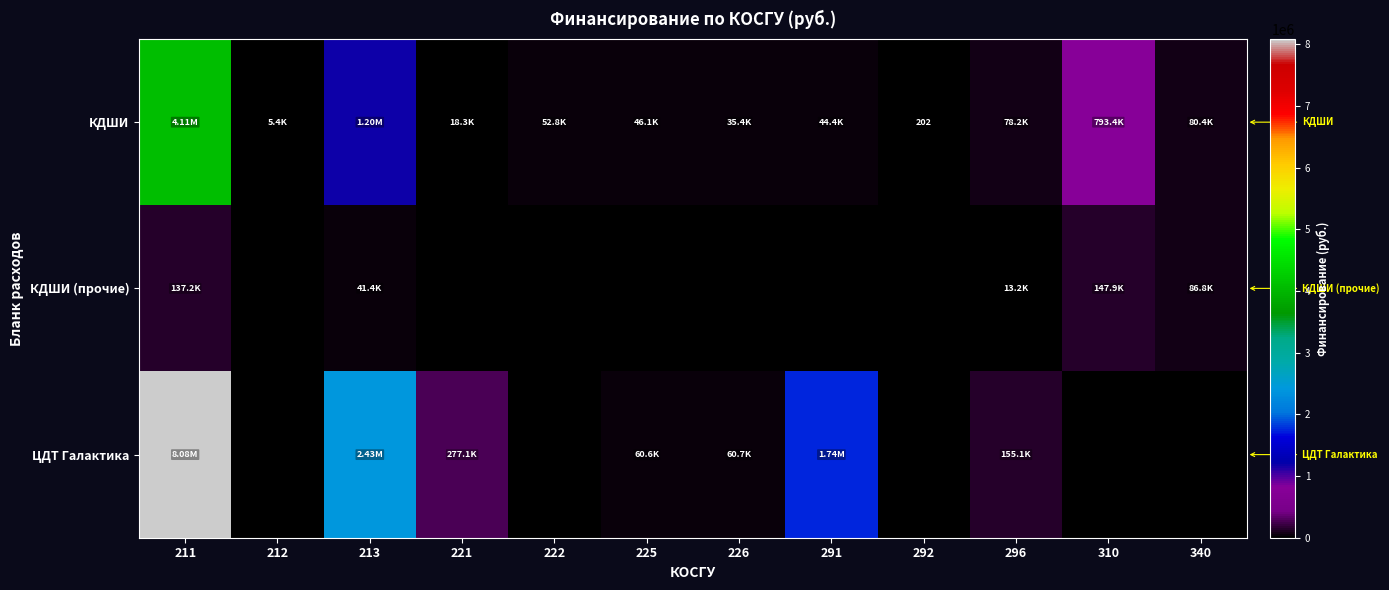

At which category does the chart reach its minimum across all series?

212